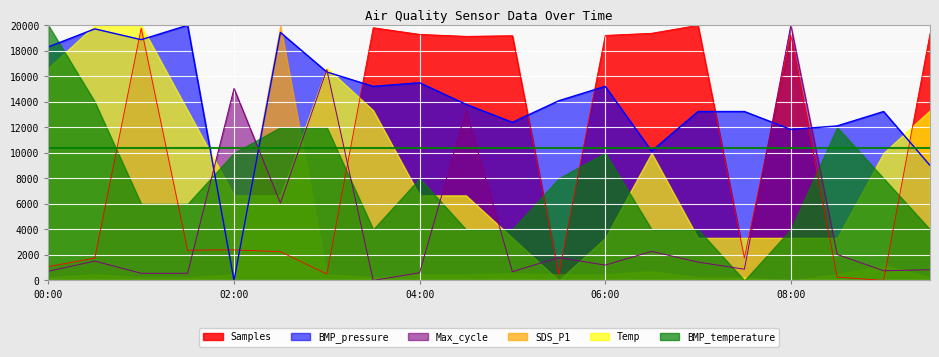

What is the approximate value of Samples at 04:30?

19131.9